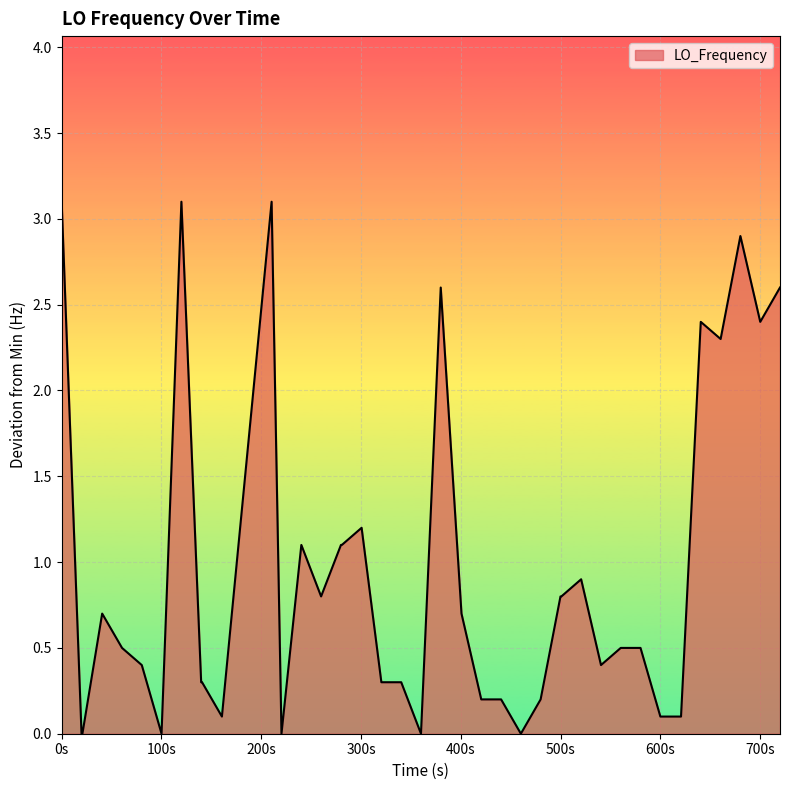

What is the maximum value shown in the chart?

3.1